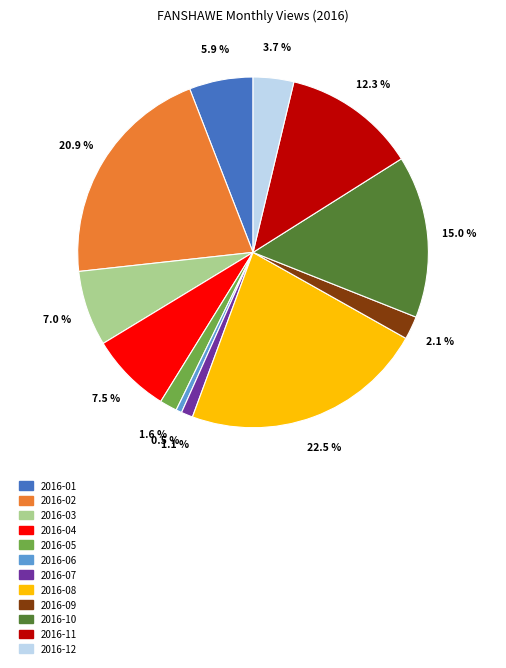

Is there any slice that represents more than half of the pie?

No